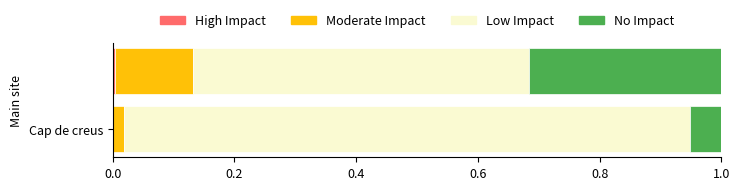

Reading left to right, list all the values displayed in this chart.

High Impact: 0.0	0.0
Moderate Impact: 0.0	0.1
Low Impact: 0.9	0.6
No Impact: 0.1	0.3